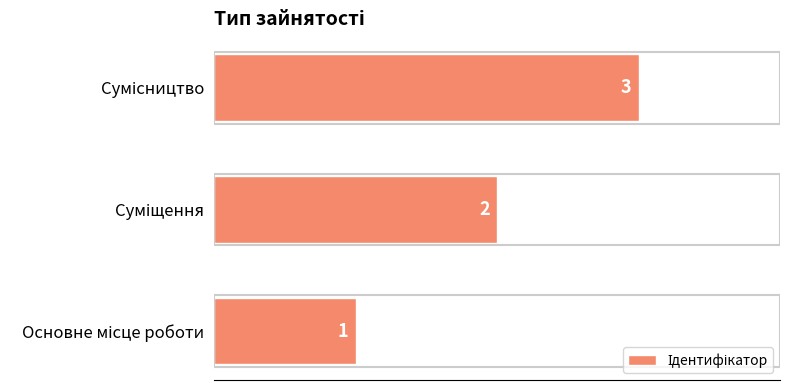

What is the sum of all values?

6